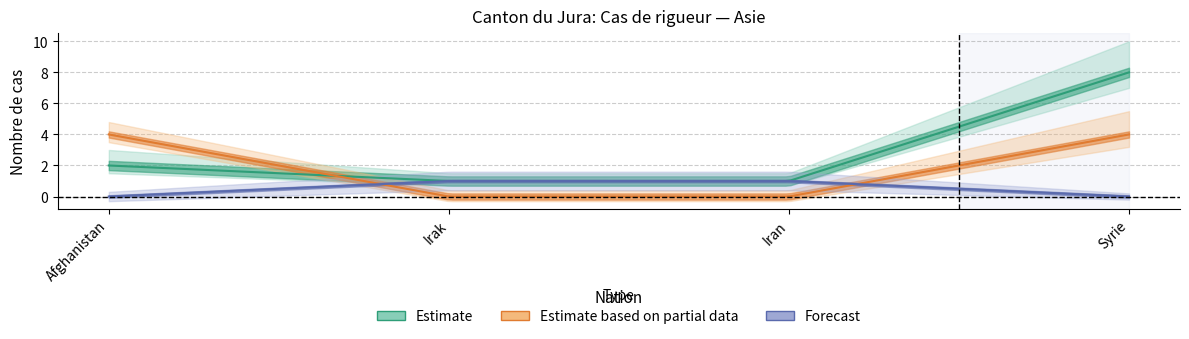

What is the label of the 4th point from the left?

Syrie